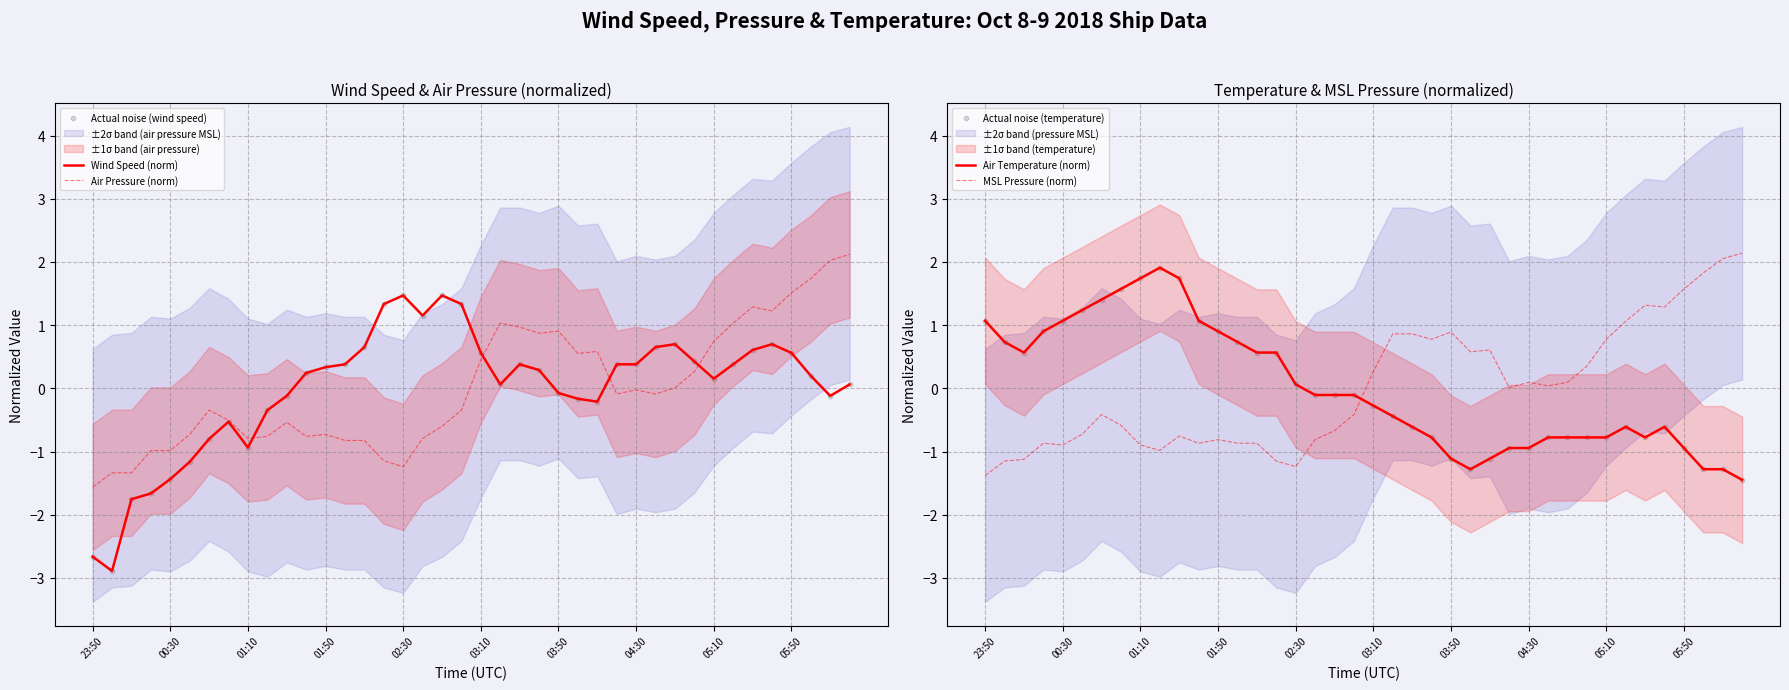

Which series reaches the maximum Y coordinate?

MSL Pressure (norm)